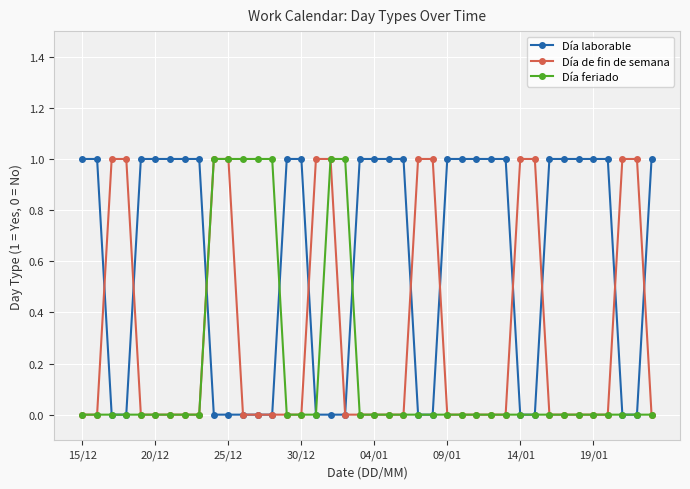

Reading right to left, transcribe all the data shown in this chart.

Día laborable: 1	0	0	1	1	1	1	1	0	0	1	1	1	1	1	0	0	1	1	1	1	0	0	0	1	1	0	0	0	0	0	1	1	1	1	1	0	0	1	1
Día de fin de semana: 0	1	1	0	0	0	0	0	1	1	0	0	0	0	0	1	1	0	0	0	0	0	1	1	0	0	0	0	0	1	1	0	0	0	0	0	1	1	0	0
Día feriado: 0	0	0	0	0	0	0	0	0	0	0	0	0	0	0	0	0	0	0	0	0	1	1	0	0	0	1	1	1	1	1	0	0	0	0	0	0	0	0	0